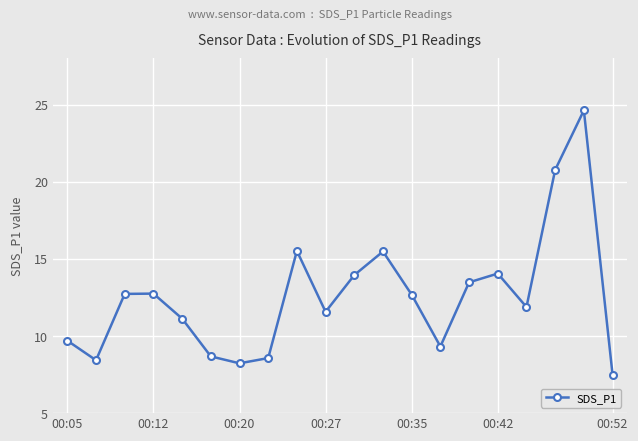

What is the minimum value shown in the chart?

7.5